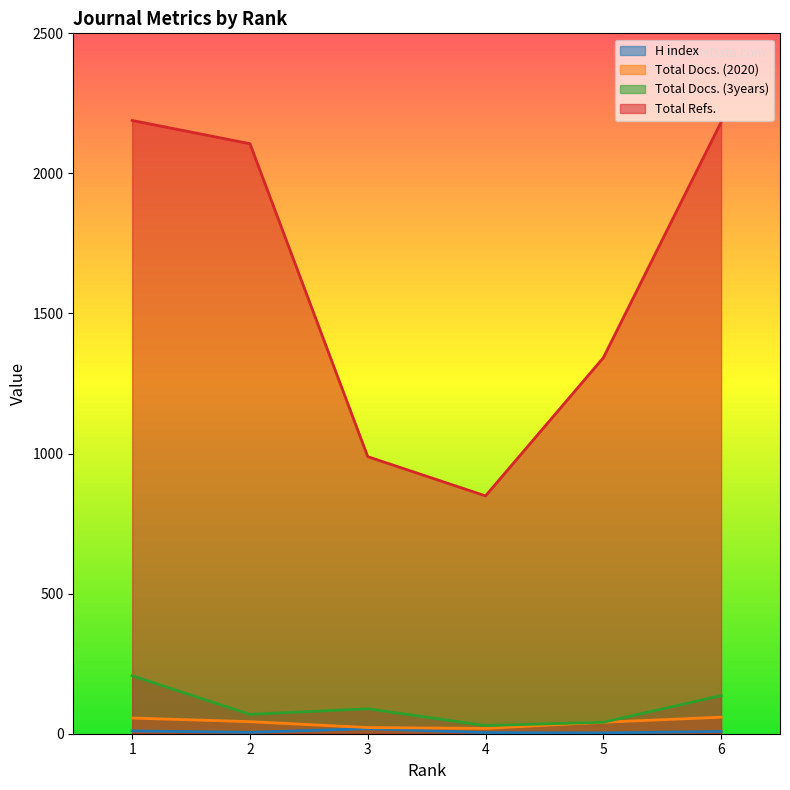

True or false: H index and Total Docs. (2020) intersect in this chart.

False